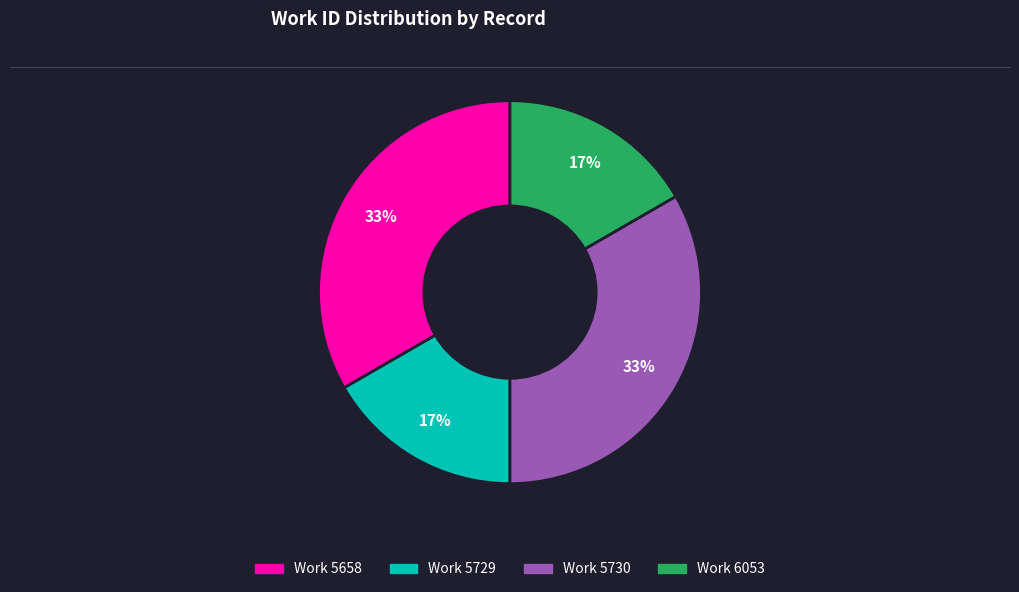

To the nearest percent, what is the average slice percentage?

25%